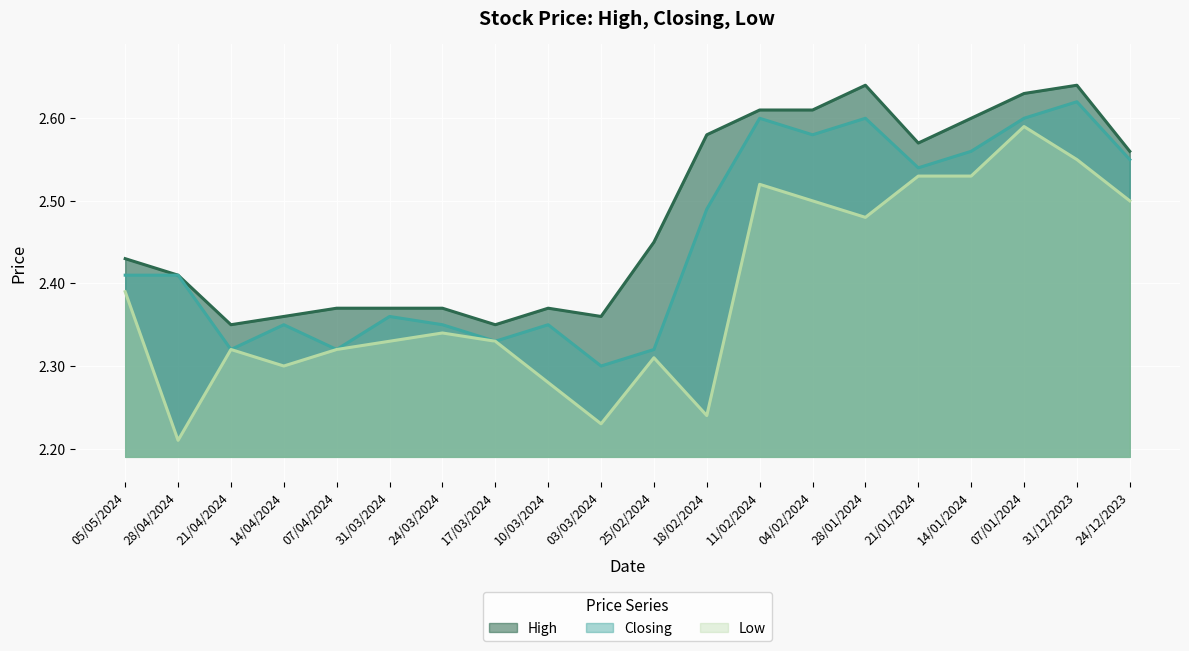

Rank the series by their average value, from lowest to highest.

Low line, Closing line, High line